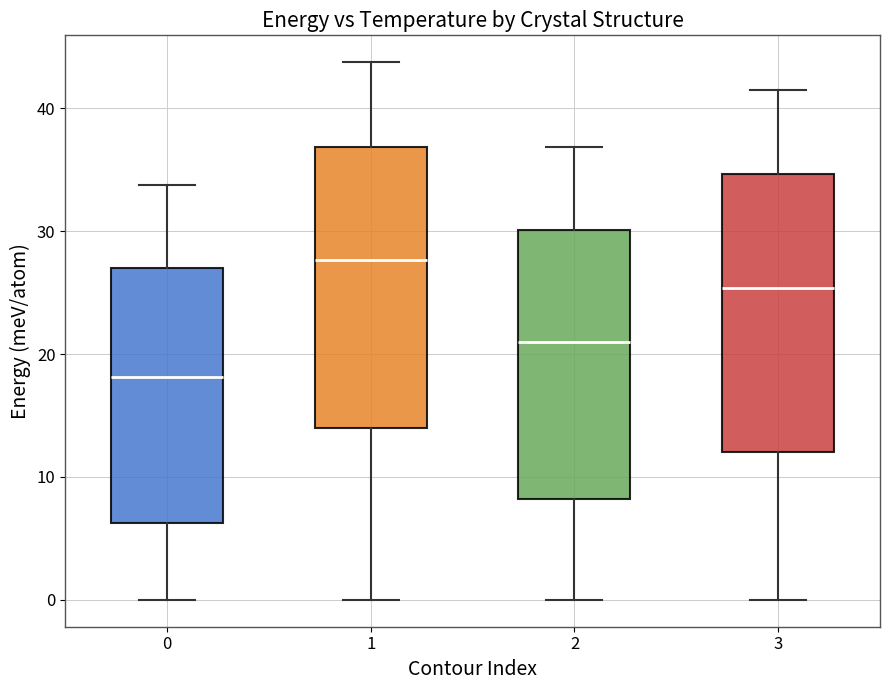

Reading left to right, read every box against the y-axis: the position of its median line, the range the box covers, and the ends of its whiskers. The values are not printed on the chart, so give them approximately, as read against the axis.

0: median 18, box 6 to 27, whiskers 0 to 34
1: median 28, box 14 to 37, whiskers 0 to 44
2: median 21, box 8 to 30, whiskers 0 to 37
3: median 25, box 12 to 35, whiskers 0 to 42